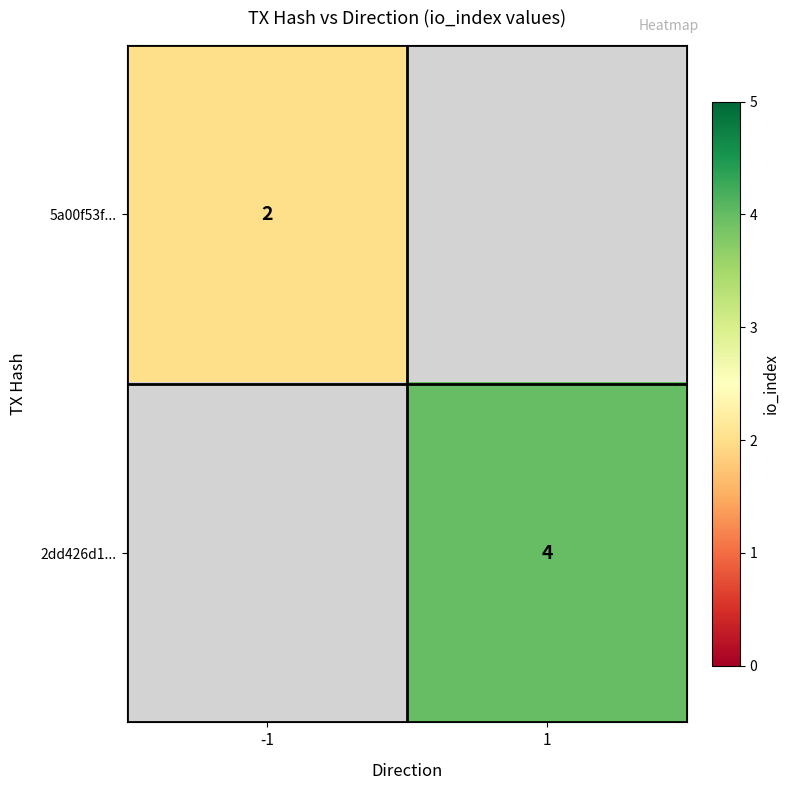

The 5a00f53f... series shows 2 at -1. True or false?

True